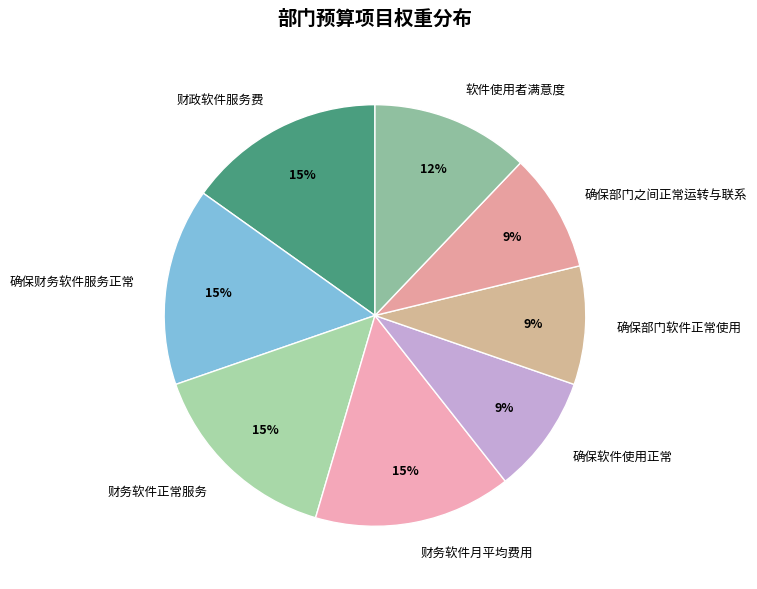

Is the sum of 确保财务软件服务正常 and 财政软件服务费 greater than half?

No